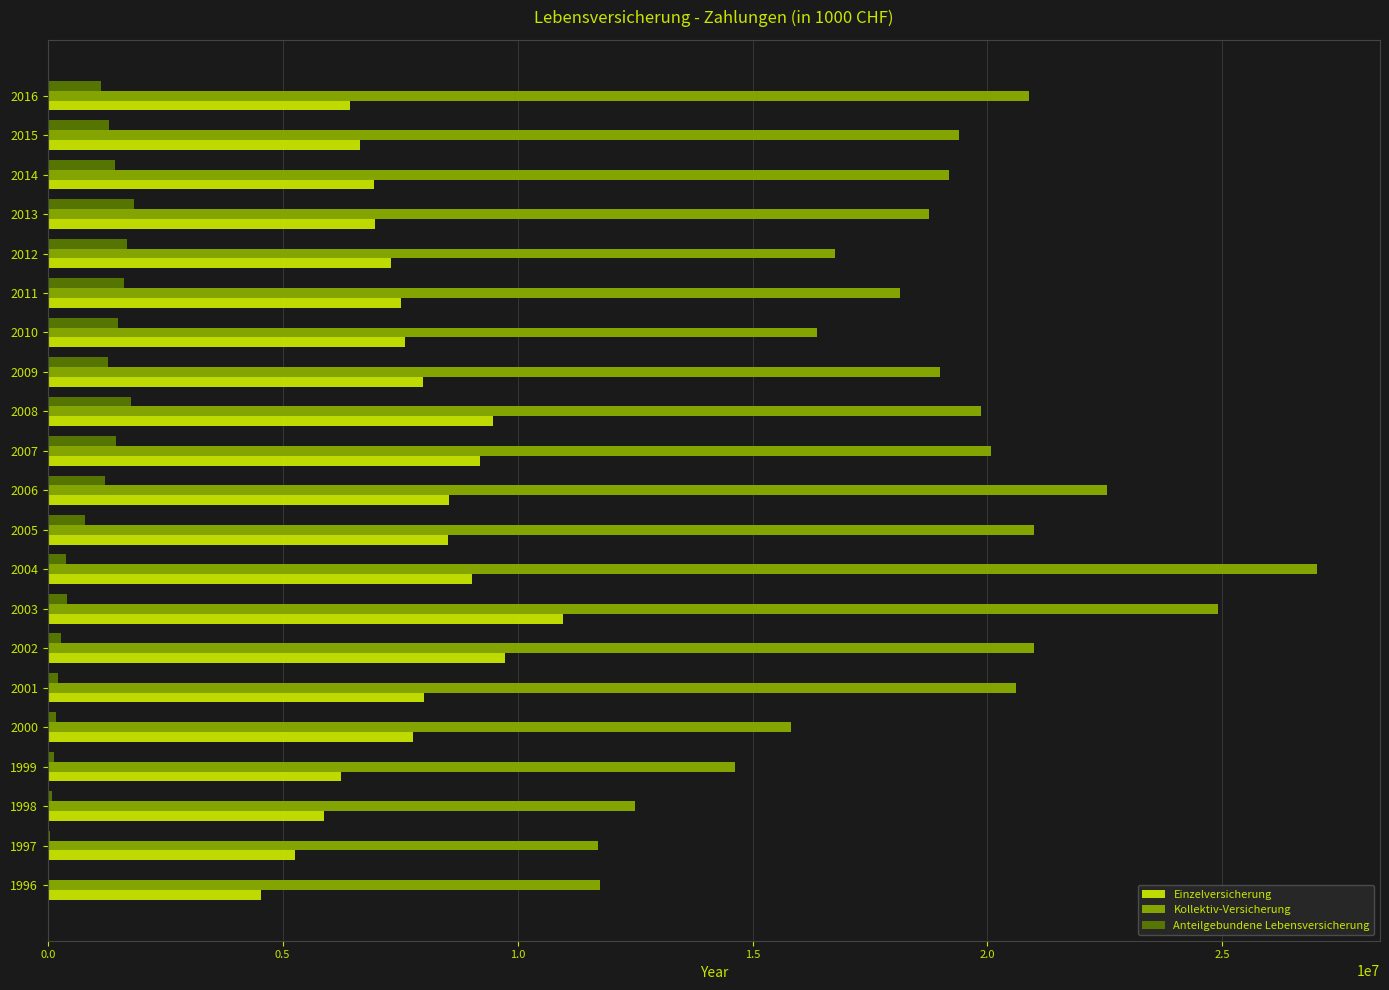

What is the sum of all Kollektiv-Versicherung values?

391810751